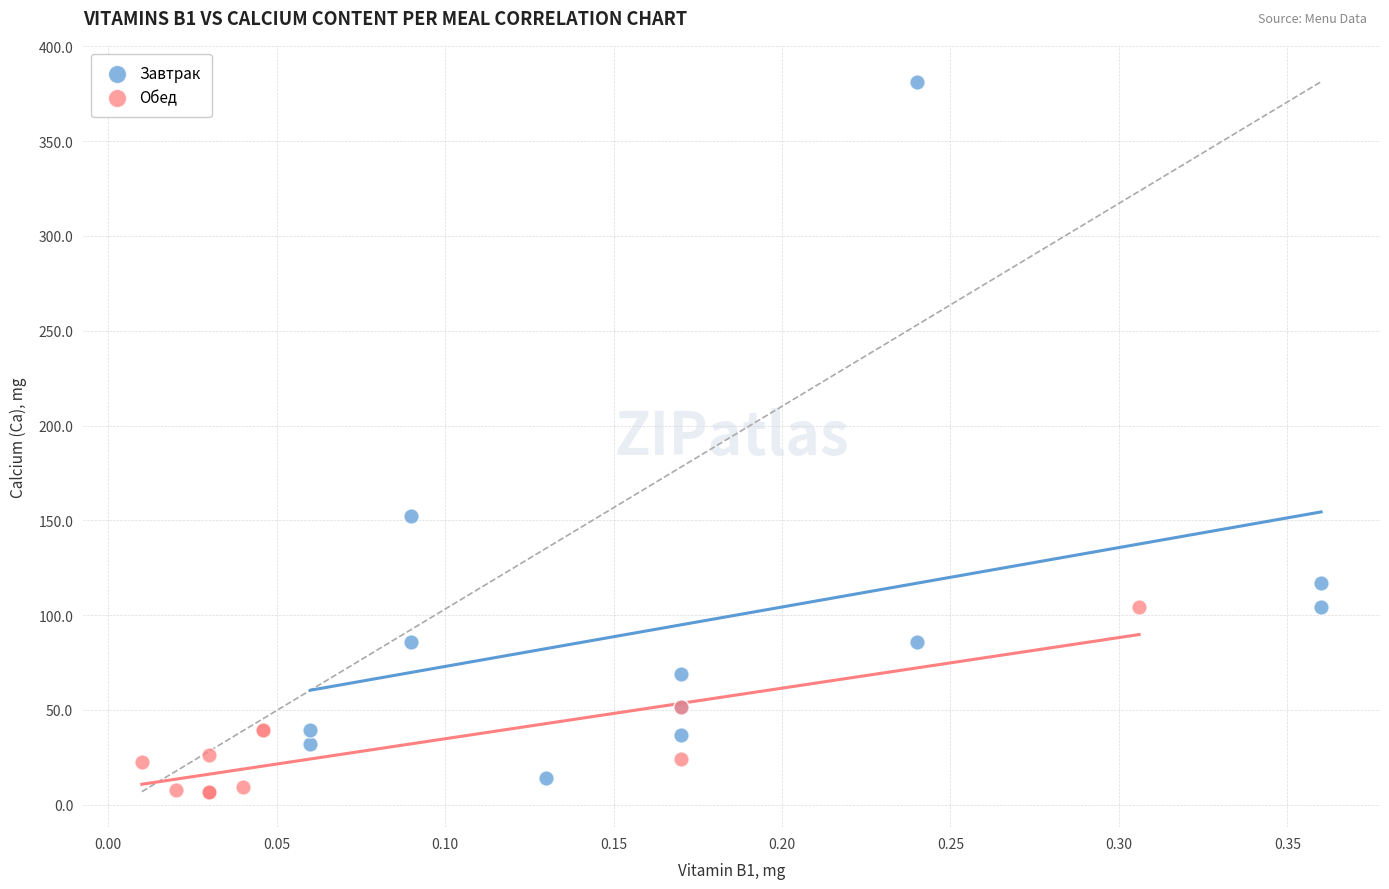

Which series contains the highest Y value?

Завтрак